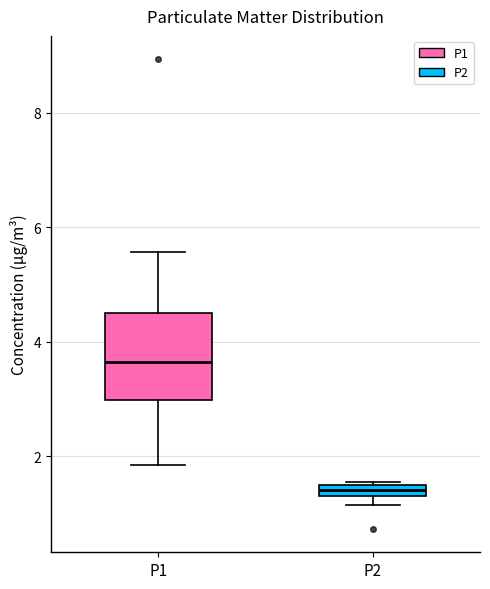

Where is the lower edge of the box for P2 on the y-axis? The values are not printed on the chart, so give them approximately, as read against the axis.

1.4